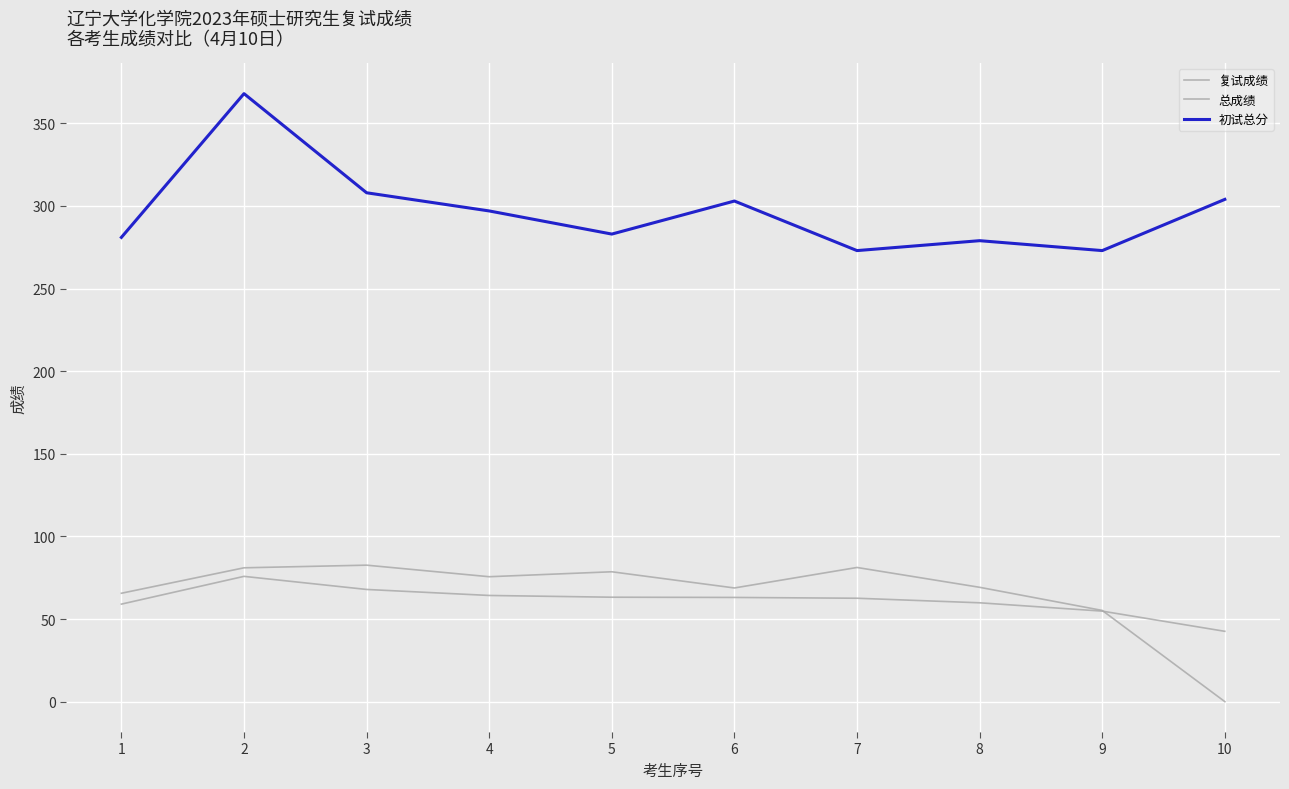

How many lines are shown in the chart?

3